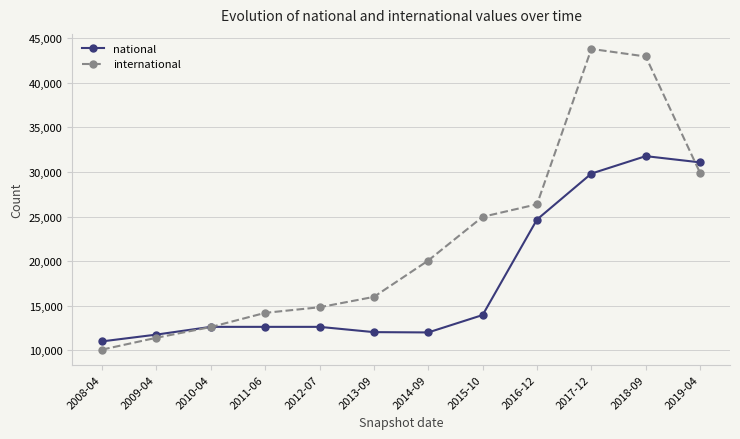

Which series has the widest spread of values?

international